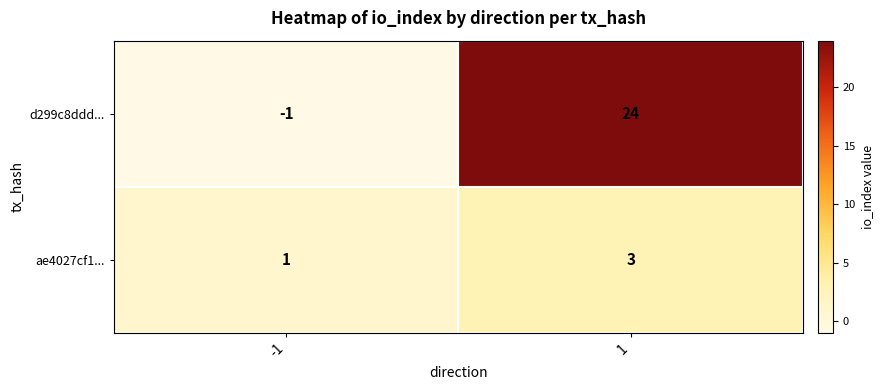

Reading left to right, list all the values displayed in this chart.

d299c8ddd...: -1=-1	1=24
ae4027cf1...: -1=1	1=3